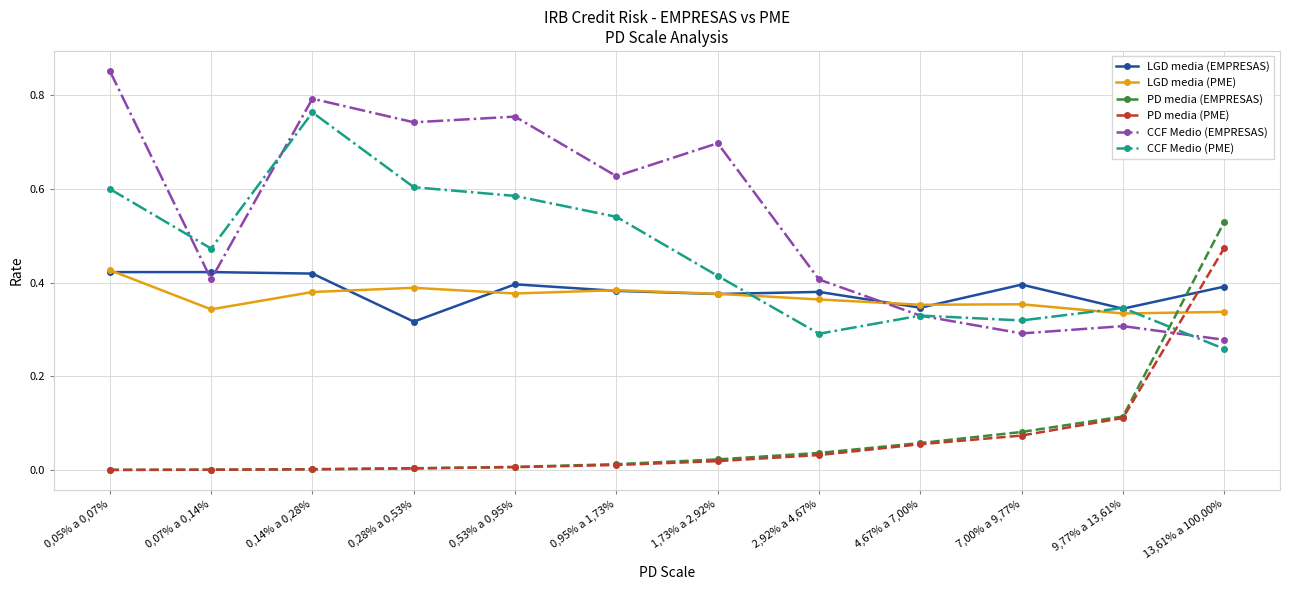

Between 0,05% a 0,07% and 9,77% a 13,61%, which series saw the biggest shift?

CCF Medio (EMPRESAS)